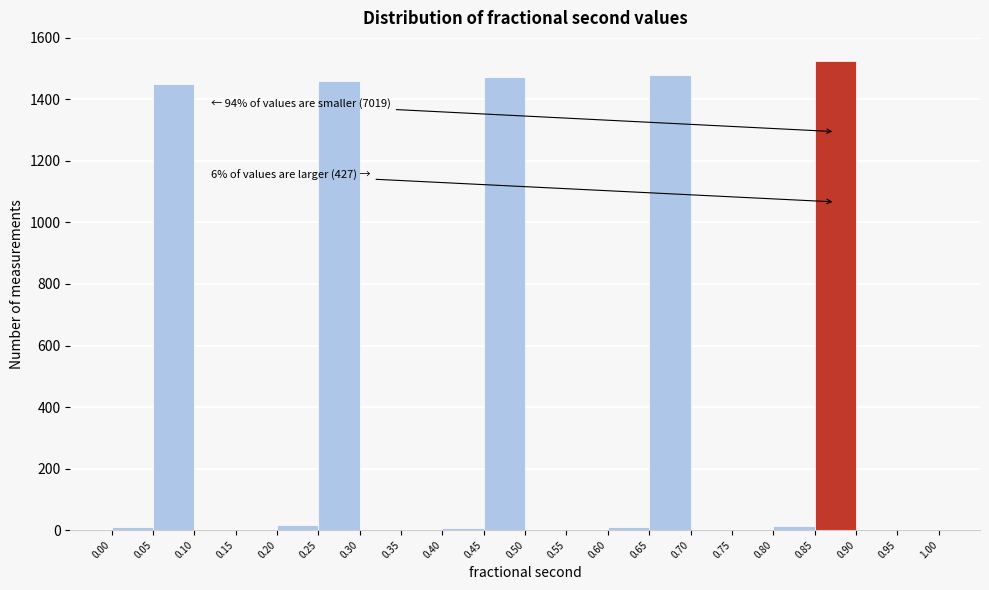

Over which range of the x-axis is the bar tallest?

0.85 to 0.90